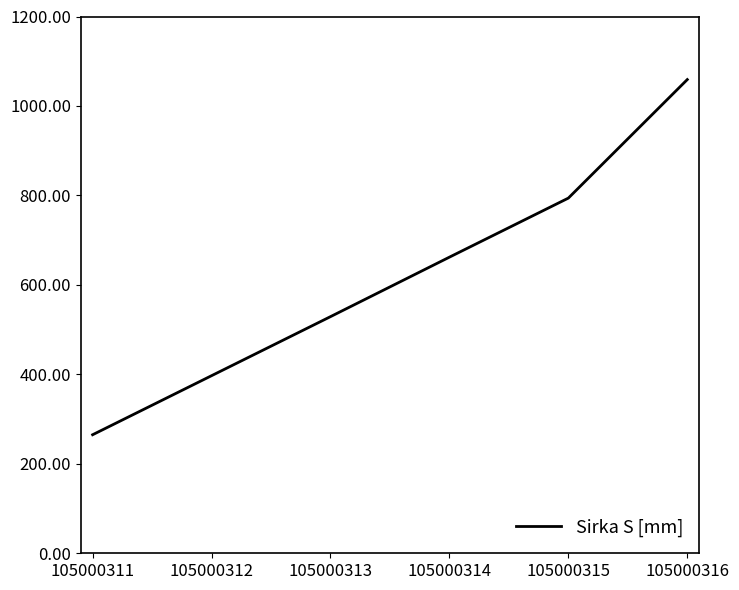

Between 105000311 and 105000313, which is larger?

105000313